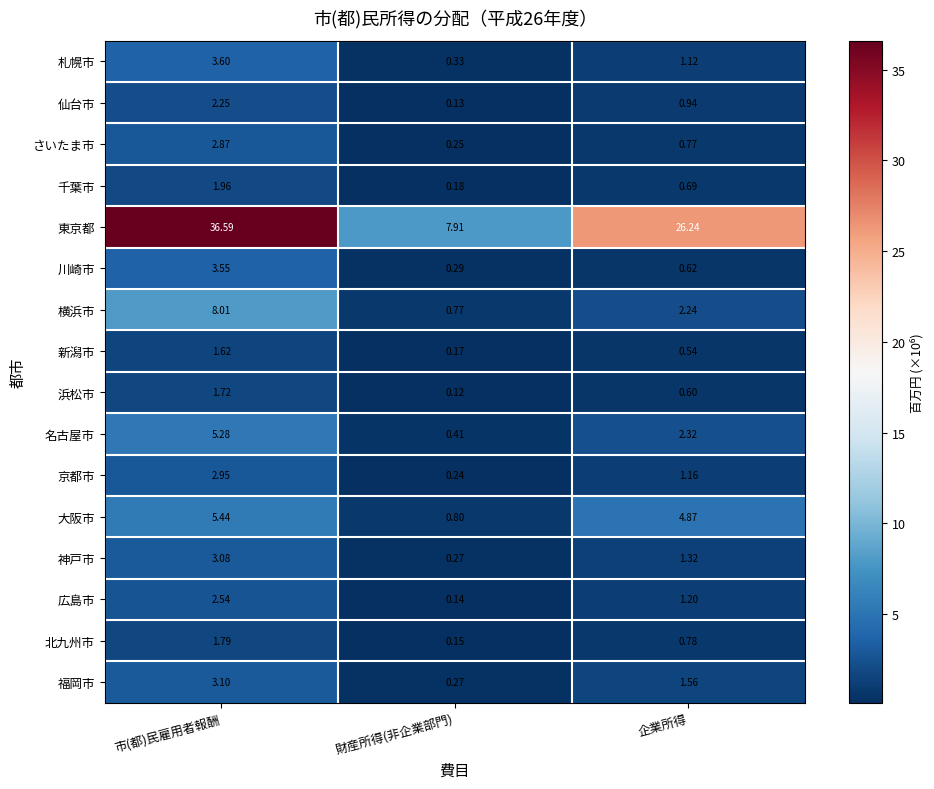

Where is 横浜市 nearest to the value 4?

企業所得